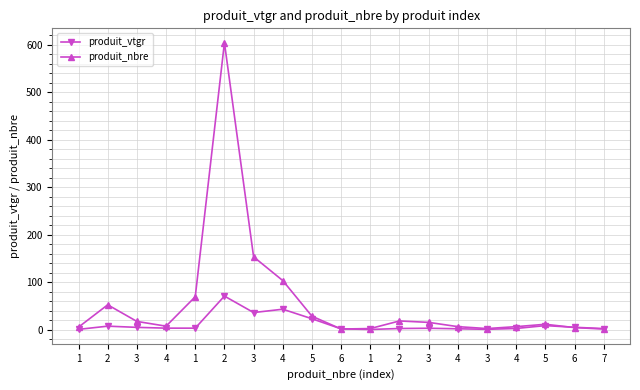

How many lines are shown in the chart?

2